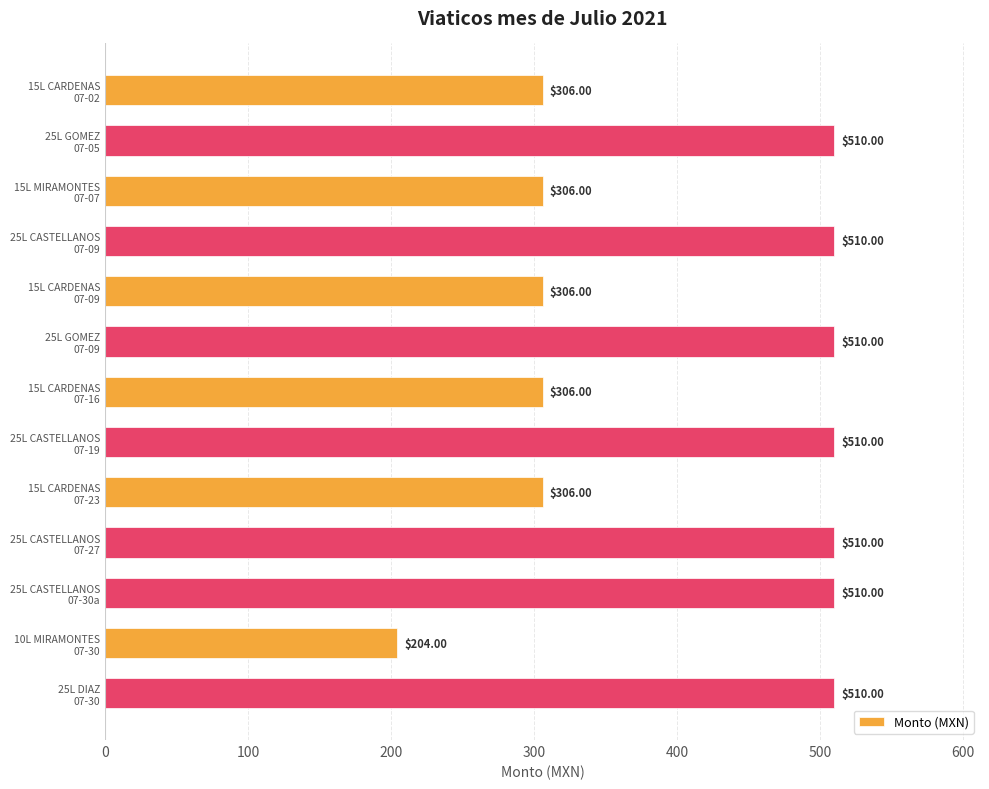

What is the sum of all values?

5304